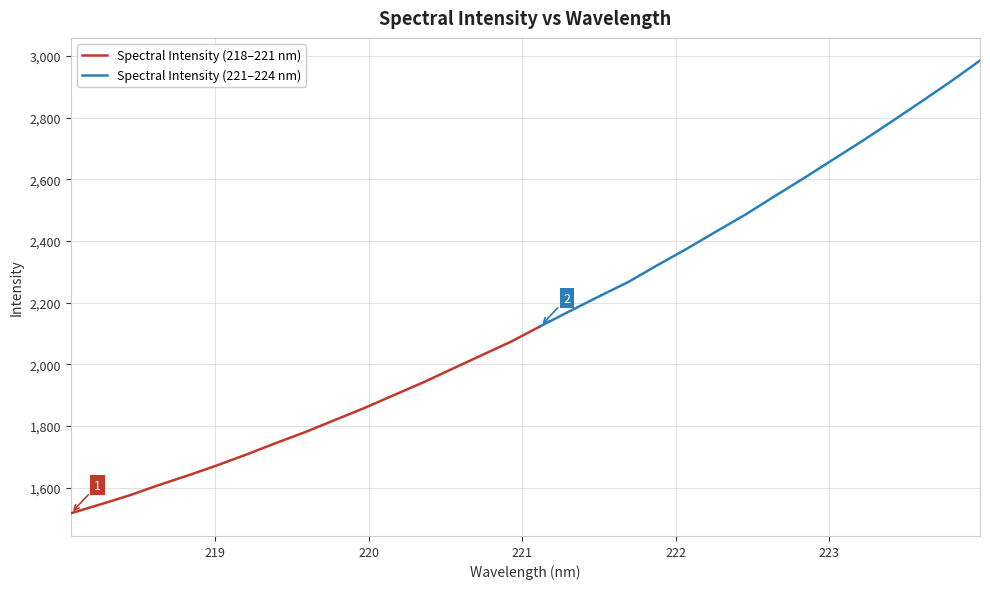

List the labels in order of value, largest first.

223.9802, 223.7895, 223.5987, 223.408, 223.2172, 223.0264, 222.8355, 222.6447, 222.4538, 222.263, 222.0721, 221.8812, 221.6902, 221.4993, 221.3083, 221.1174, 220.9264, 220.7354, 220.5444, 220.3533, 220.1623, 219.9712, 219.7801, 219.589, 219.3979, 219.2067, 219.0156, 218.8244, 218.6332, 218.442, 218.2508, 218.0596